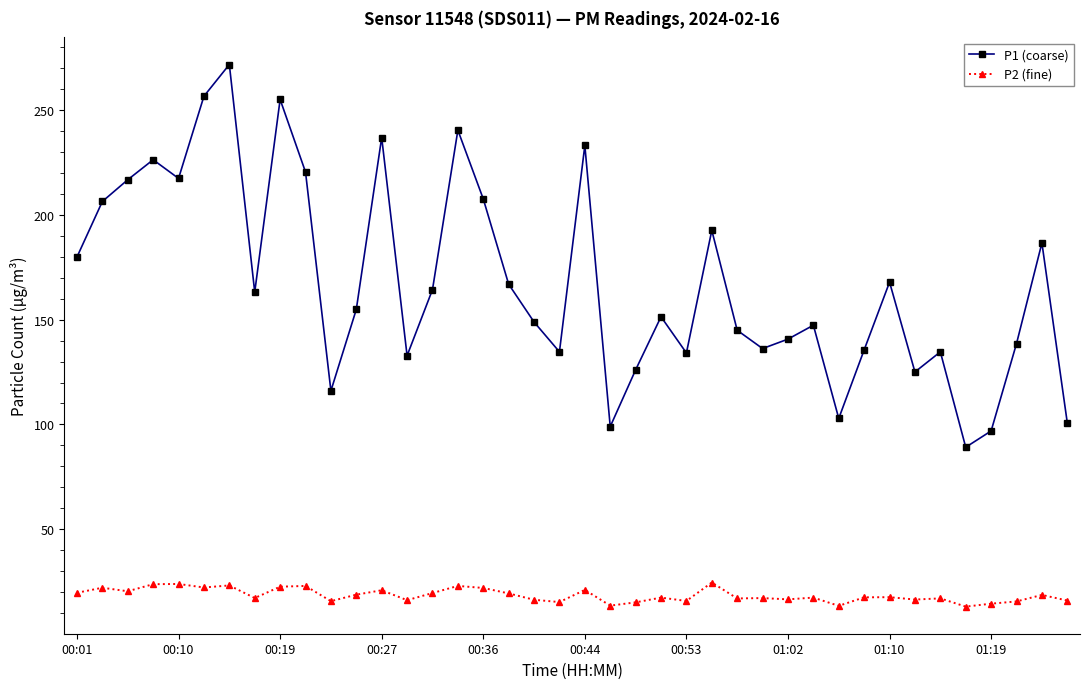

What is the value of the P1 (coarse) point at the 24th from the left?

151.4